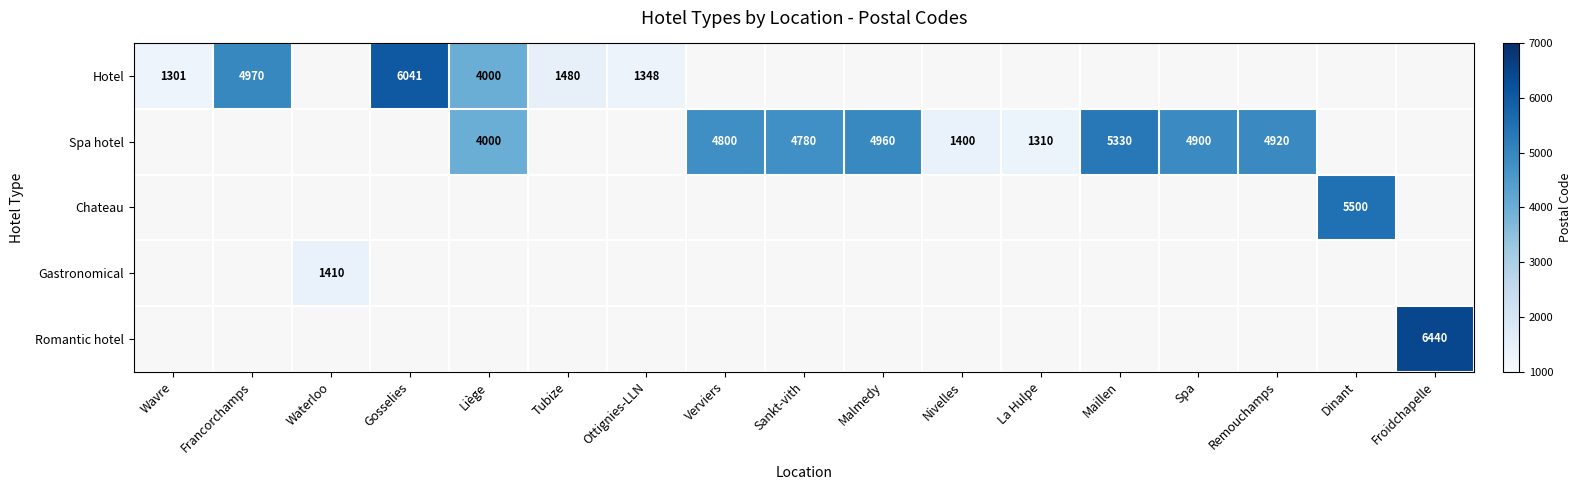

True or false: Hotel has a value of 1338 at Liège.

False